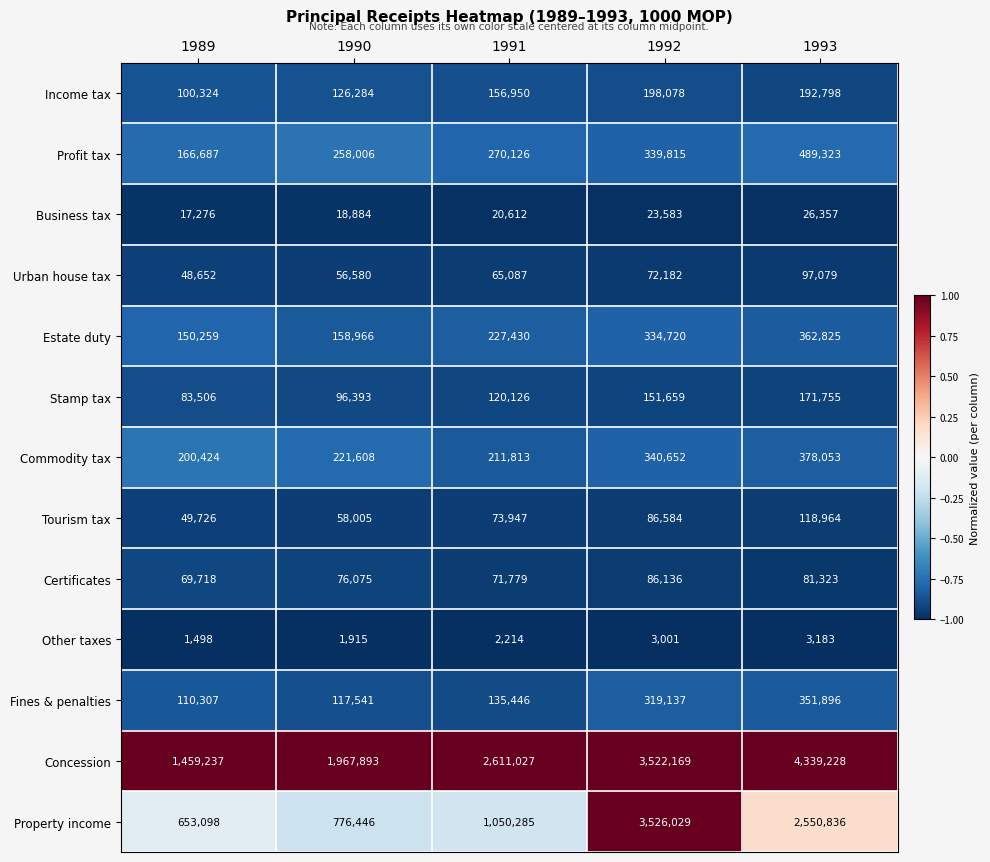

Which series has the largest total across all categories?

Concession